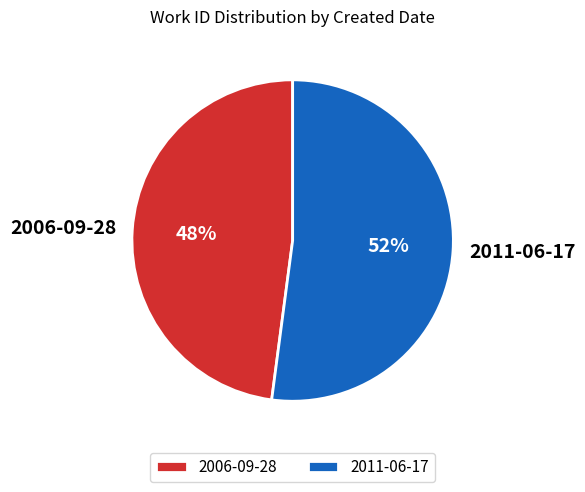

How many segments does this pie chart have?

2